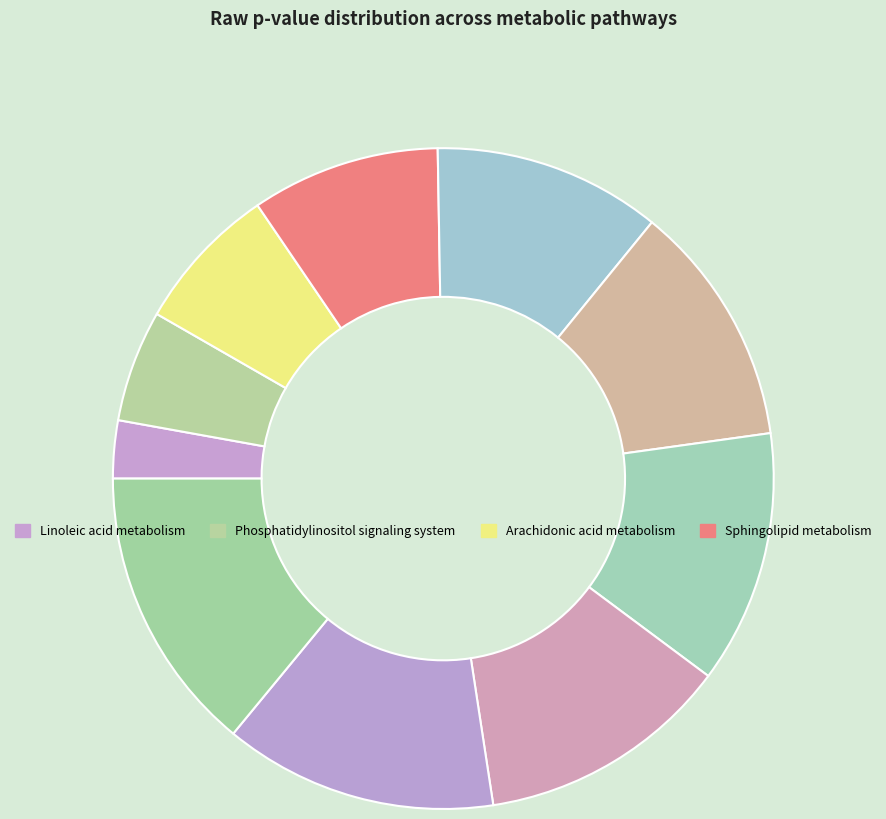

Count the number of slices in the pie.

10